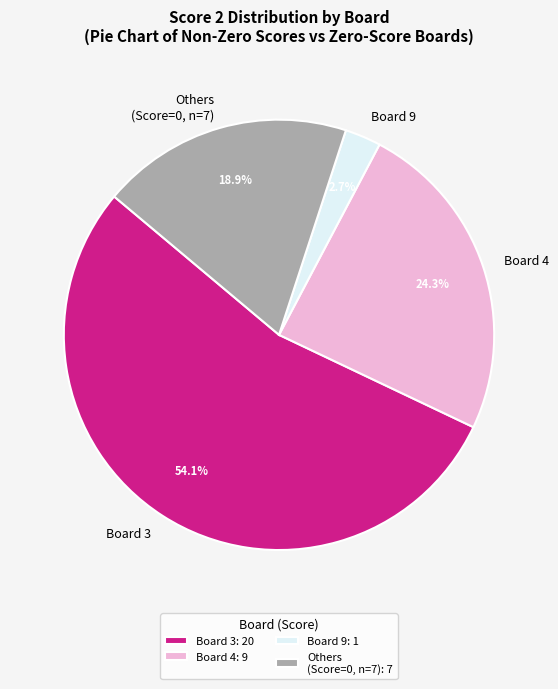

Is there a majority slice in this chart?

Yes